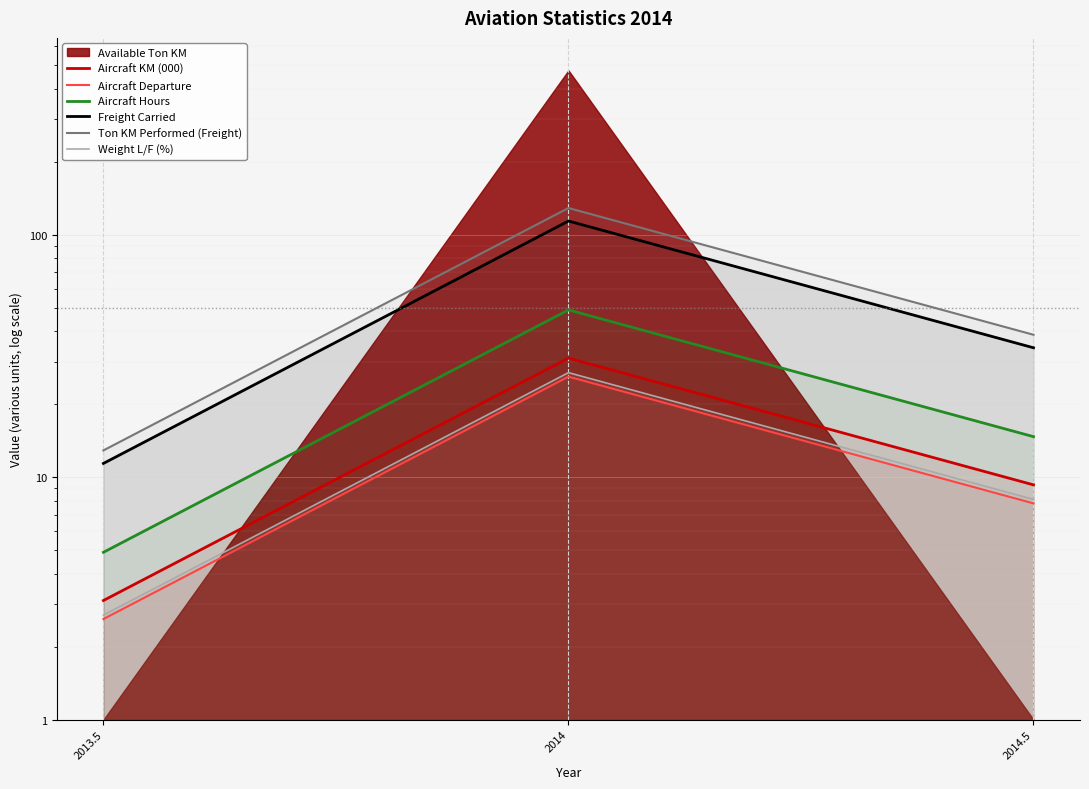

What is the sum of all Freight Carried values?

159.6